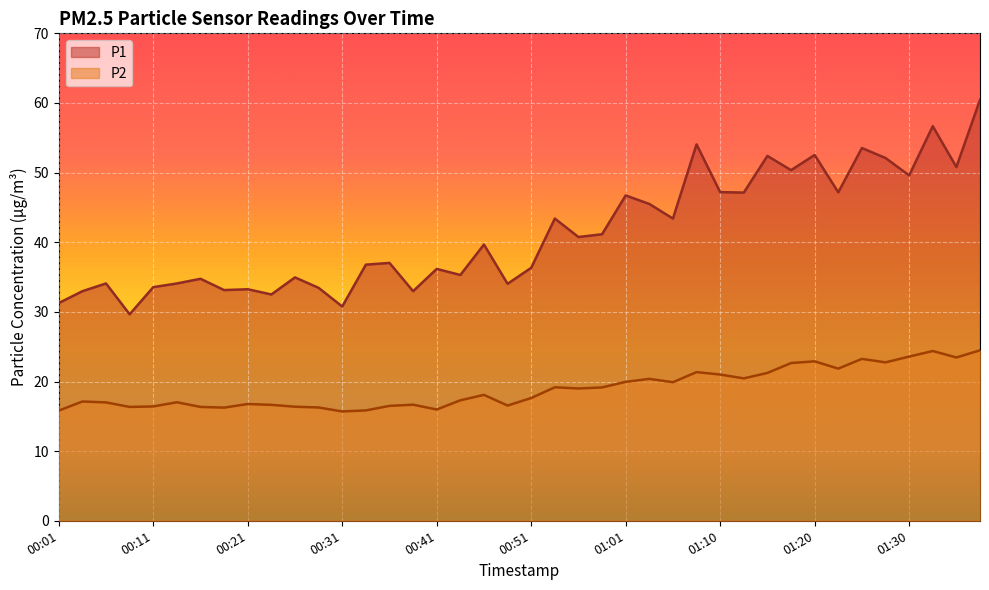

Does the chart display data point markers on the line(s)?

No